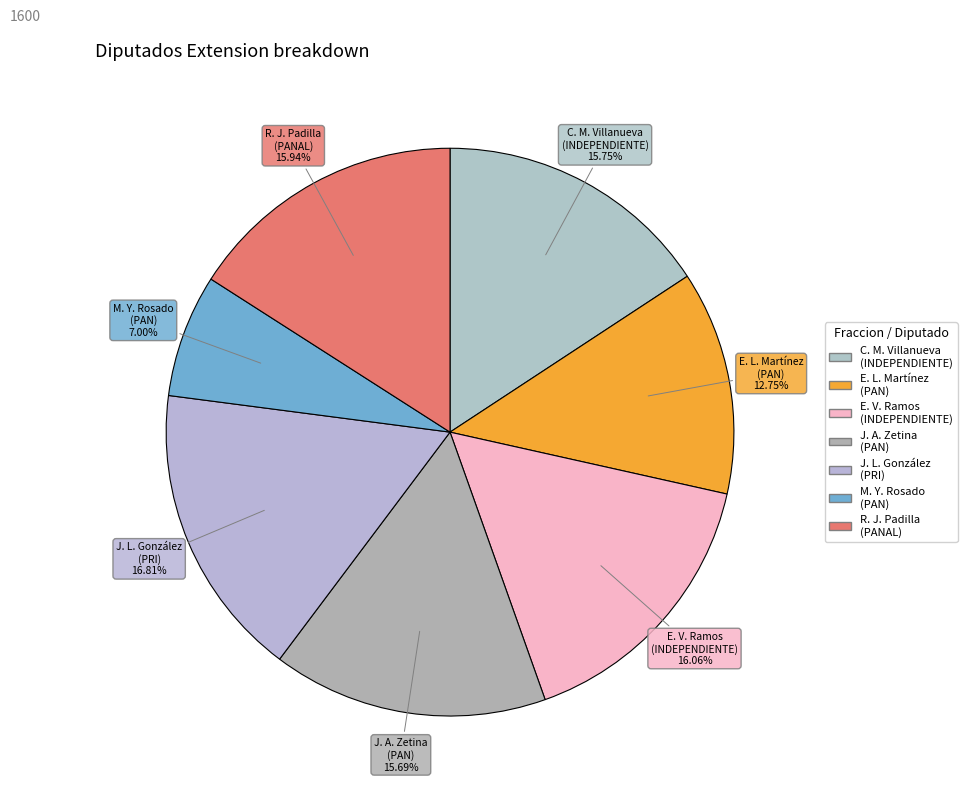

What is the ratio of the value at M. Y. Rosado (PAN) to the value at E. L. Martínez (PAN)?

0.5